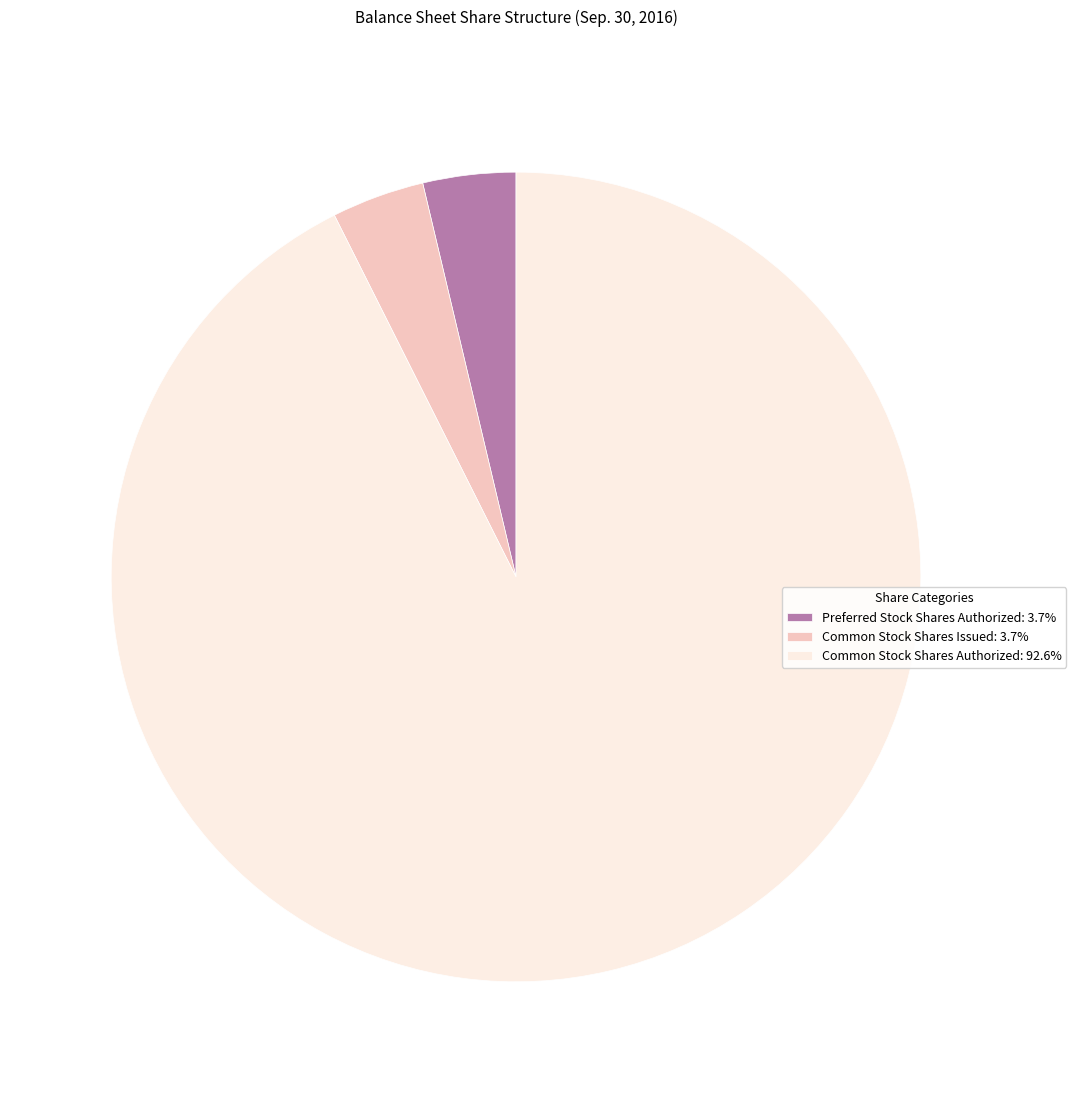

Approximately how many times larger is the value at Common Stock Shares Authorized: 92.6% compared to Preferred Stock Shares Authorized: 3.7%?

25.0